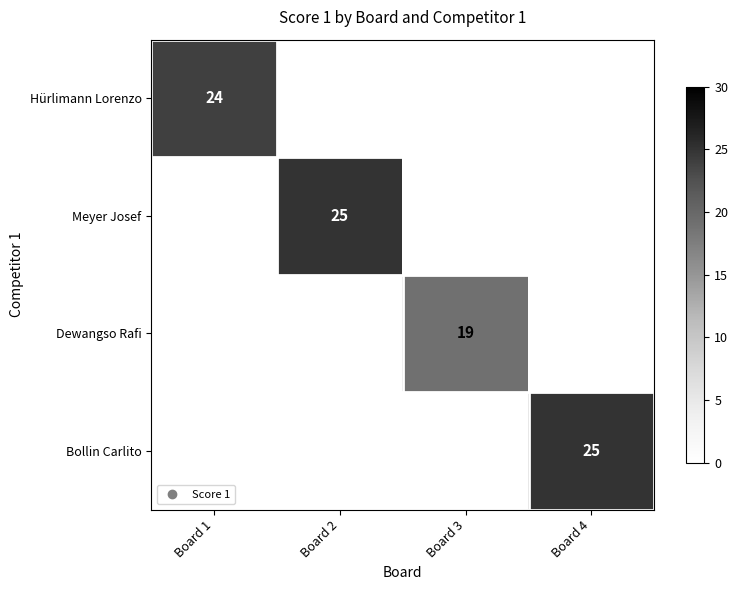

At how many categories does at least one series exceed 24?

2